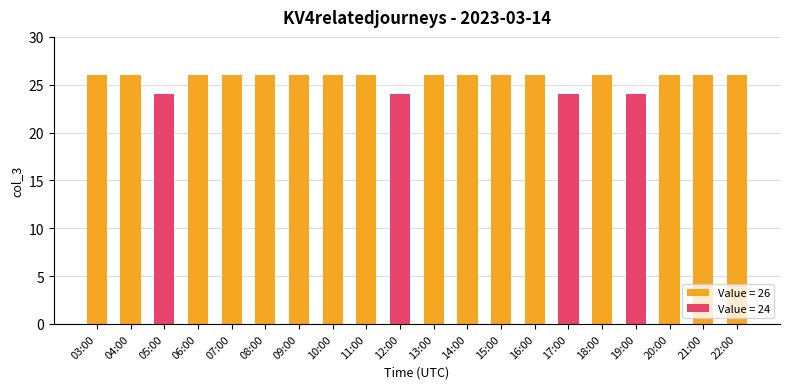

Reading left to right, extract all data points from this chart.

26	26	24	26	26	26	26	26	26	24	26	26	26	26	24	26	24	26	26	26